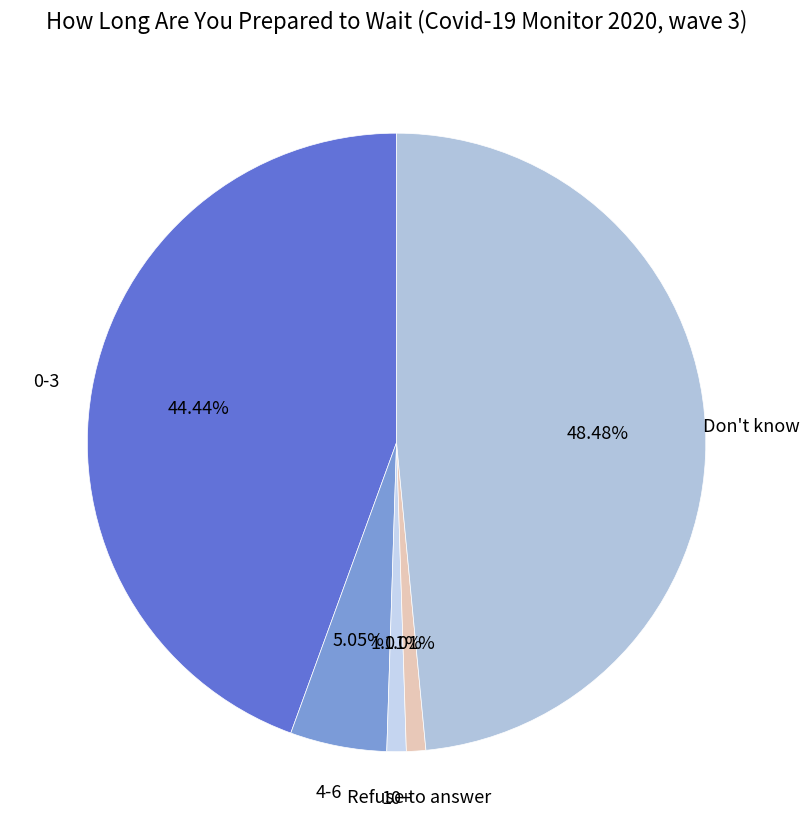

What percentage is the 10+ slice, to the nearest percent?

1%